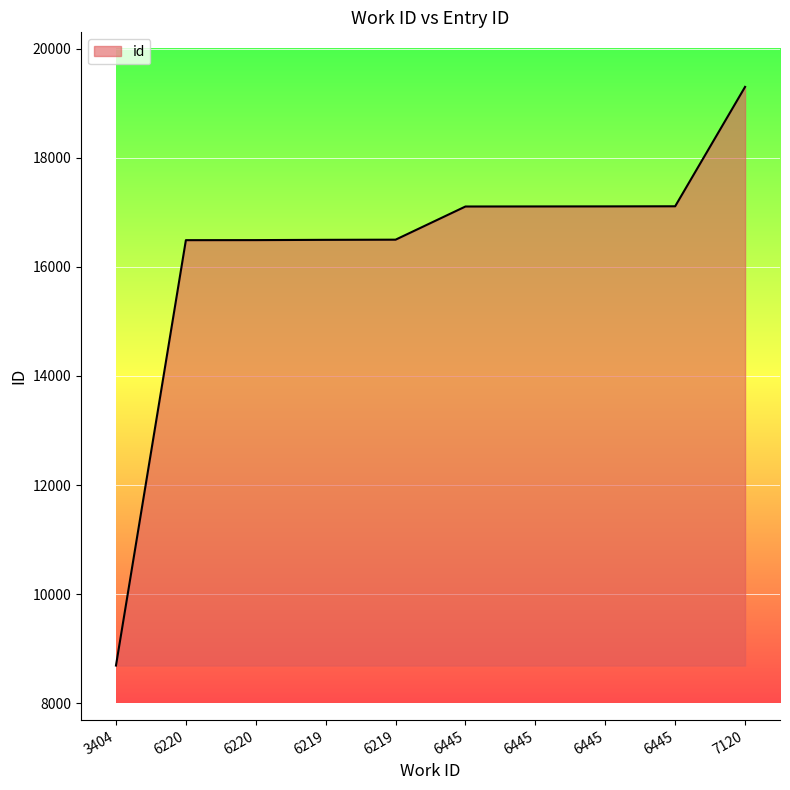

How many lines are shown in the chart?

1